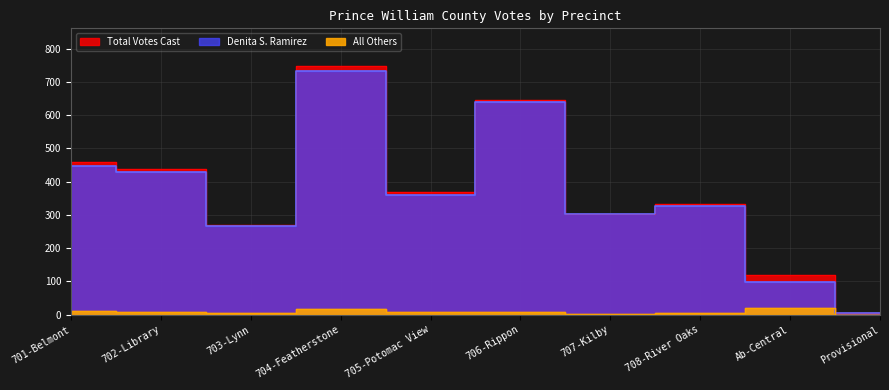

How many lines are shown in the chart?

3